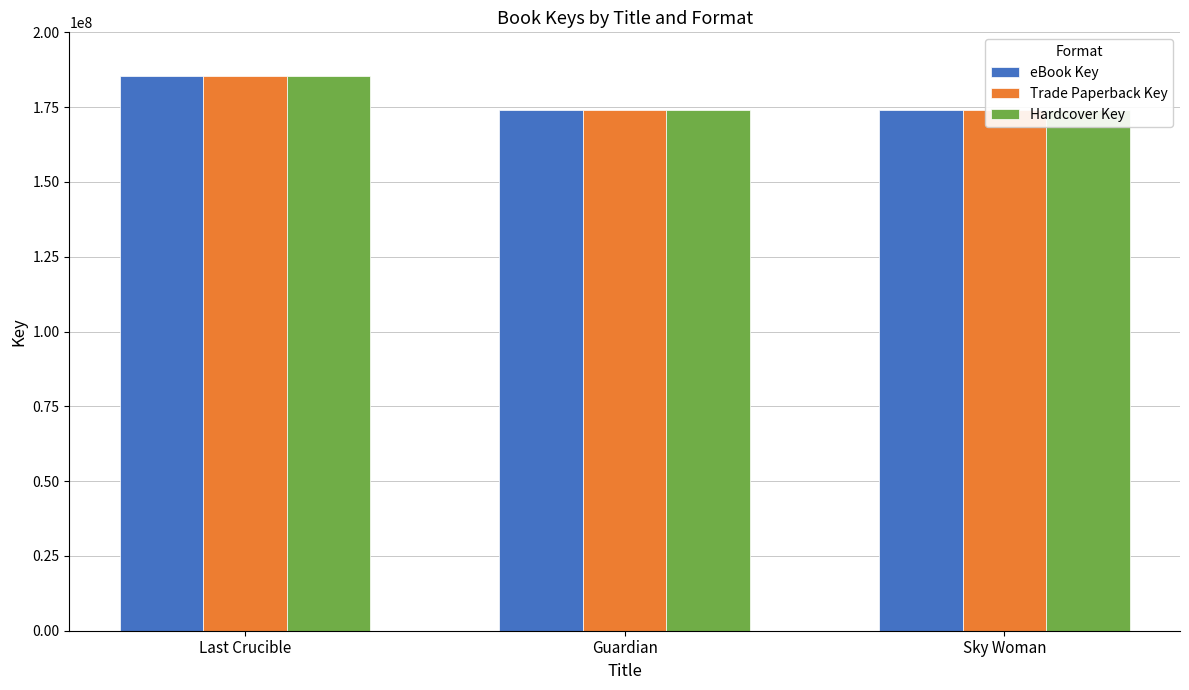

What is the approximate value of eBook Key at Last Crucible, to the nearest 100?

185374100